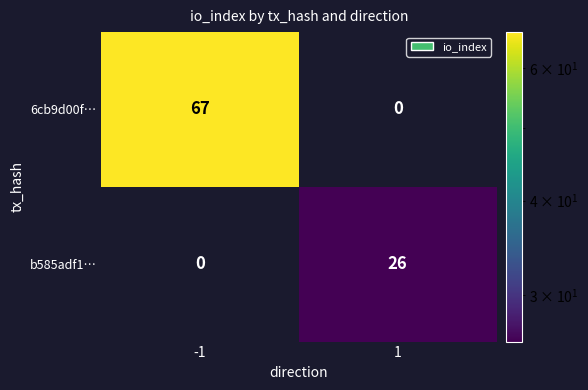

How many series are shown in this chart?

2